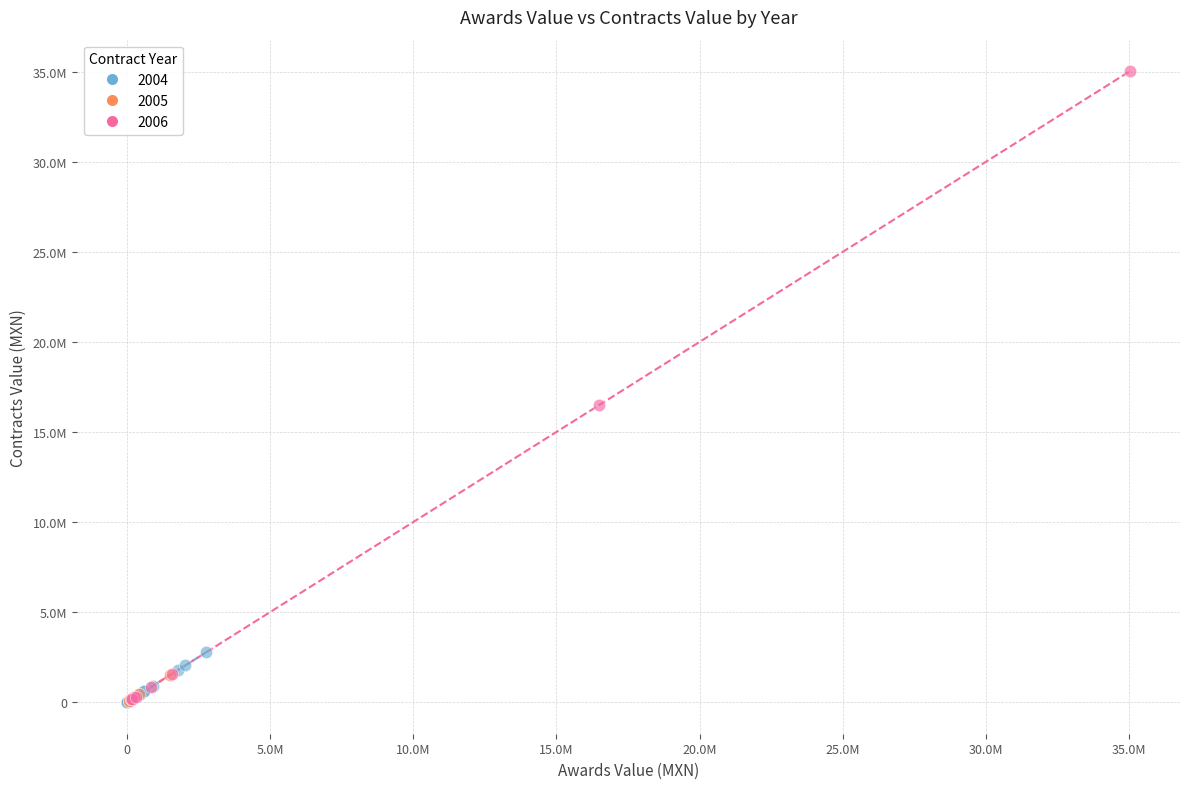

What are all the series names shown in the legend?

2004, 2005, 2006